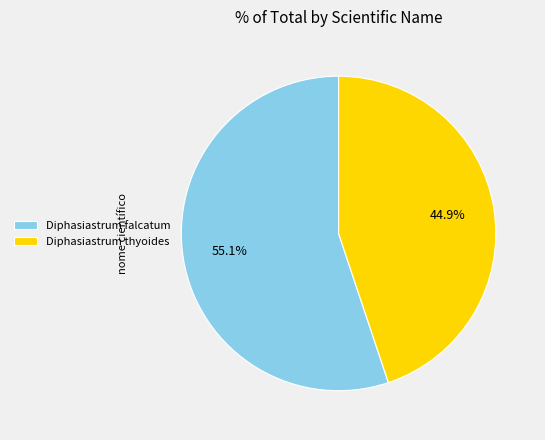

True or false: Diphasiastrum thyoides accounts for 45% of the total.

True